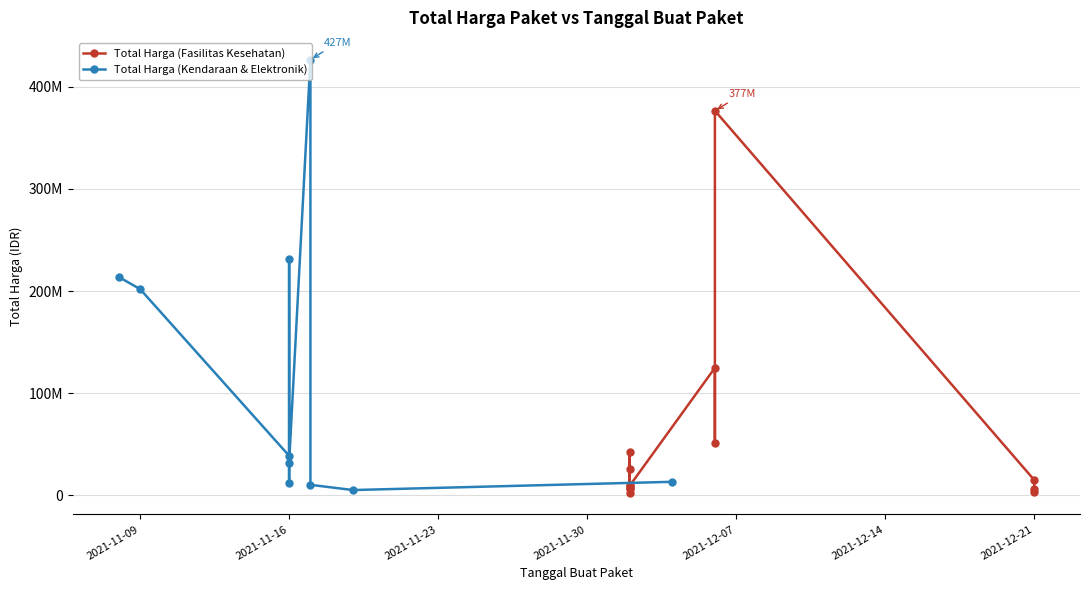

How many data points are less than 10062484?

6